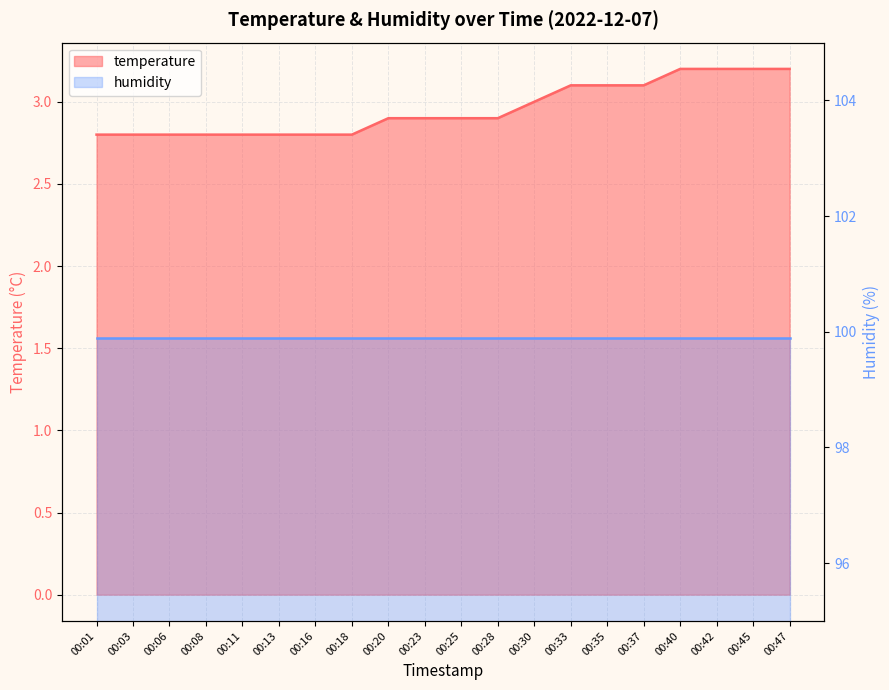

List the labels in order of value, smallest first.

00:01, 00:03, 00:06, 00:08, 00:11, 00:13, 00:16, 00:18, 00:20, 00:23, 00:25, 00:28, 00:30, 00:33, 00:35, 00:37, 00:40, 00:42, 00:45, 00:47